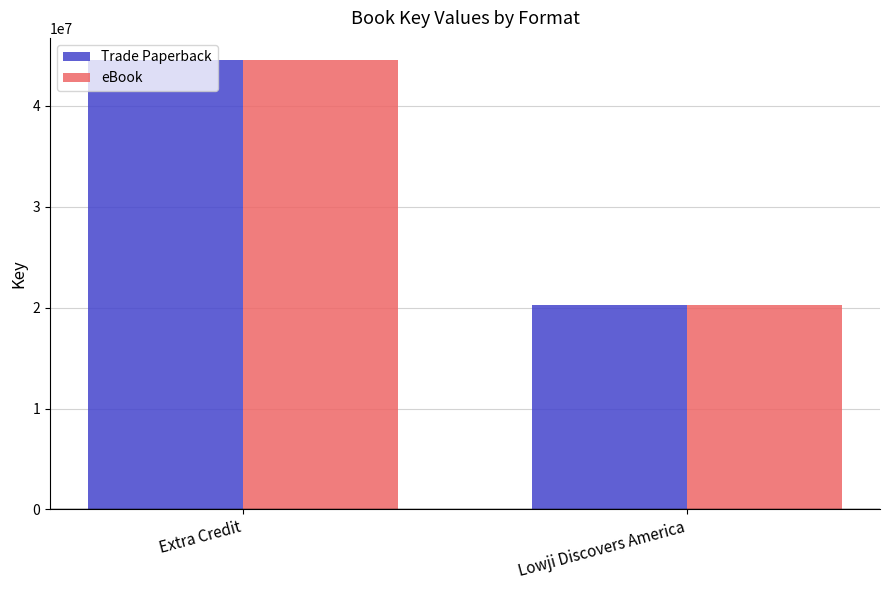

What is the average value of the Trade Paperback series?

32389106